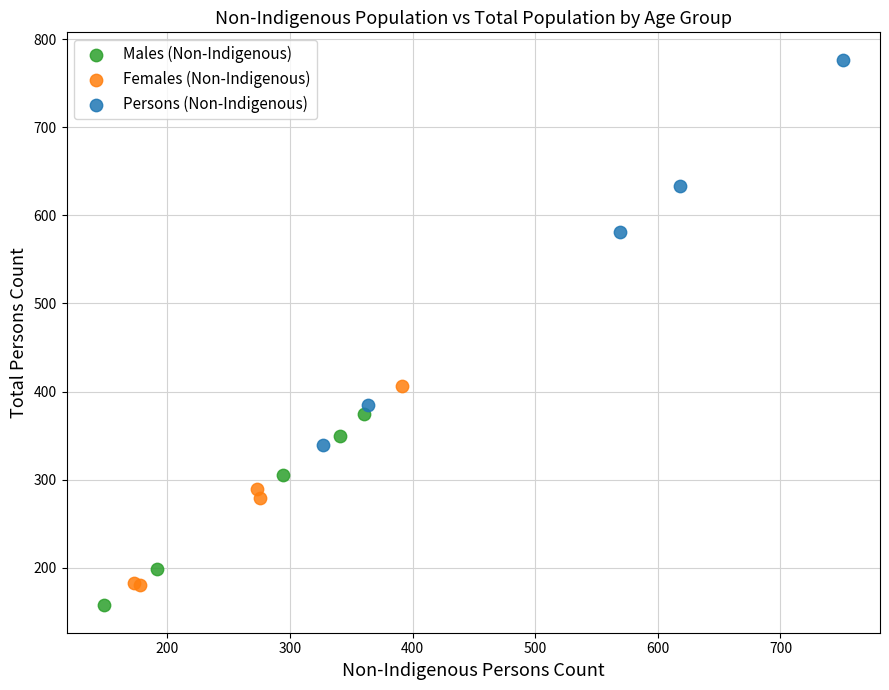

Which series contains the highest Y value?

Persons (Non-Indigenous)